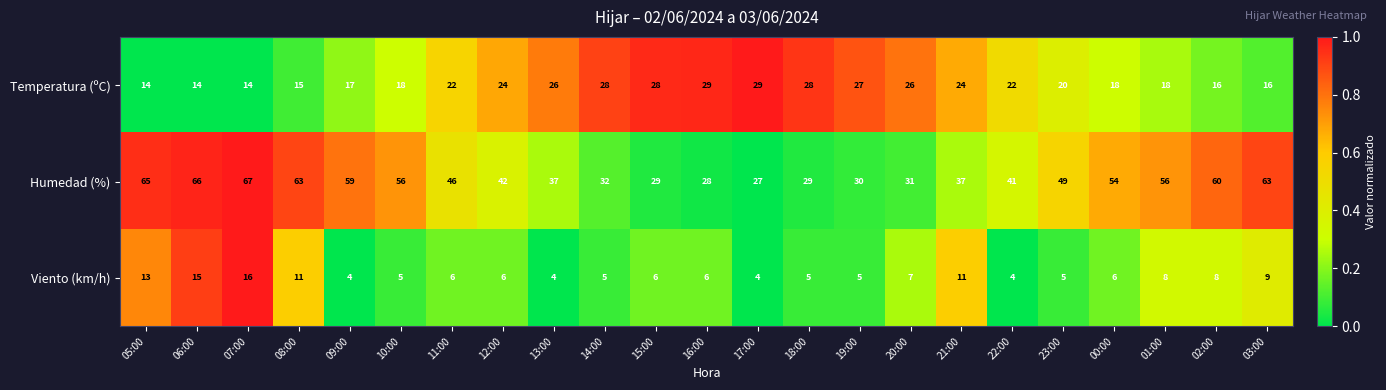

Rank the series at 10:00 from lowest to highest value.

Viento (km/h), Temperatura (ºC), Humedad (%)